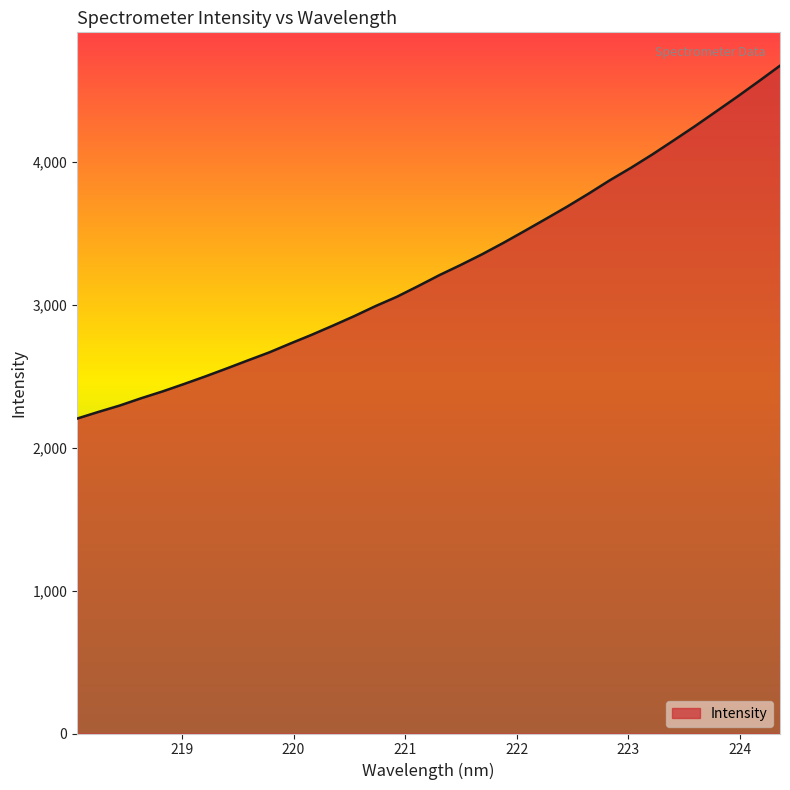

What is the minimum value shown in the chart?

2203.4